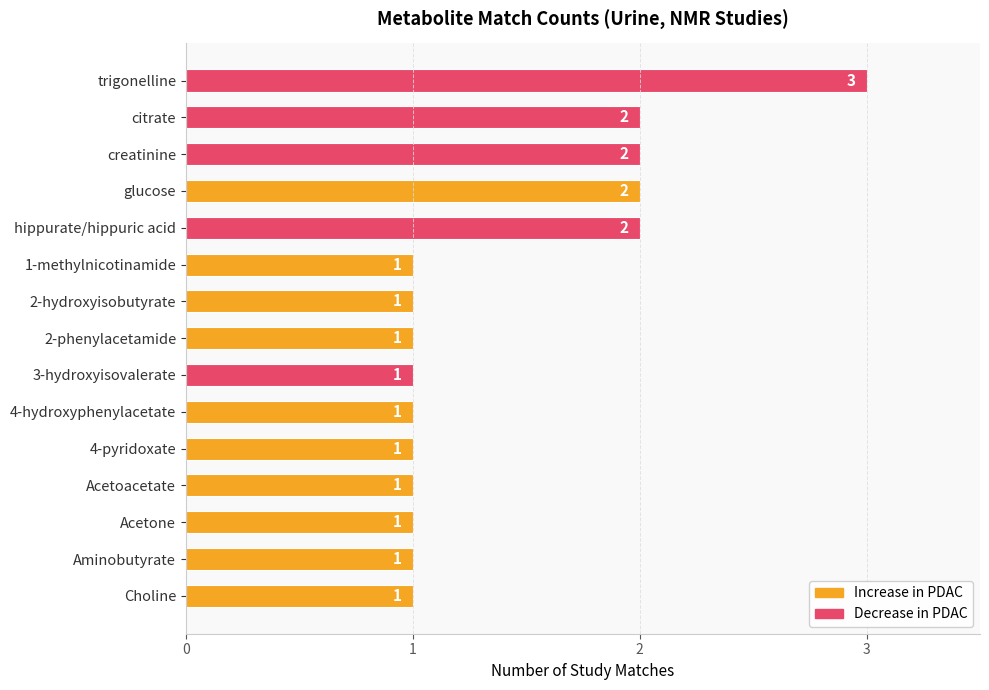

What is the value of the 2nd bar from the top?

2